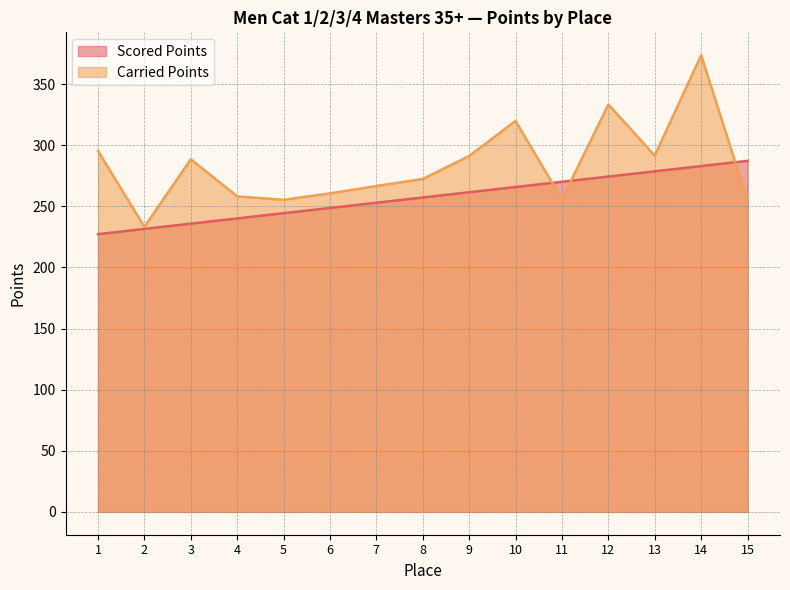

Reading left to right, what are all the values shown in this chart?

Scored Points: 227.2	231.5	235.8	240.1	244.4	248.6	252.9	257.2	261.5	265.8	270.1	274.3	278.6	282.9	287.2
Carried Points: 295.3	233.2	288.5	258.1	255.3	260.6	266.6	272.4	291.1	319.9	255.7	333.3	291.5	373.6	254.7